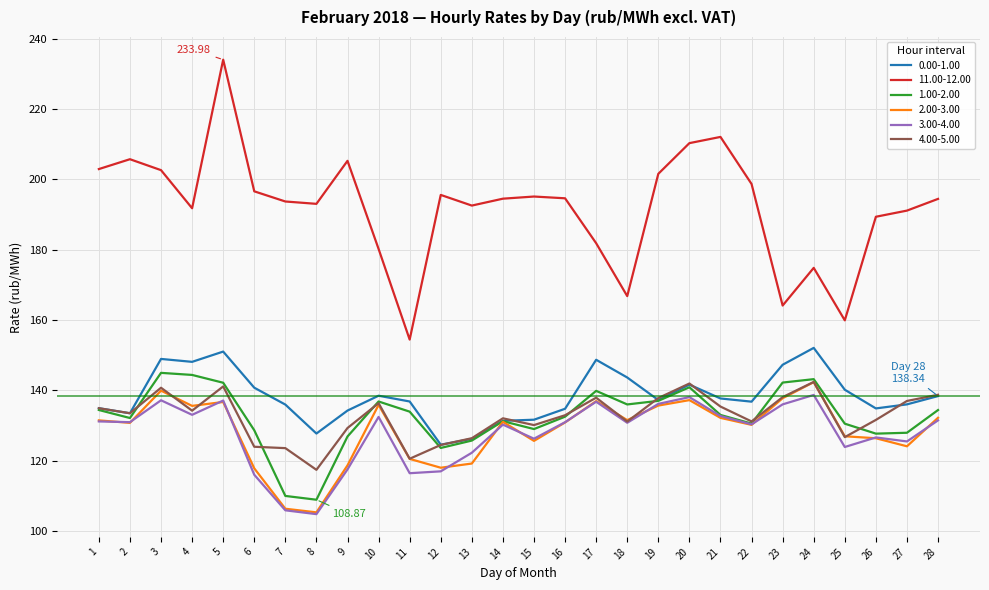

What is the spread (max minus min) of values at 23?

28.1